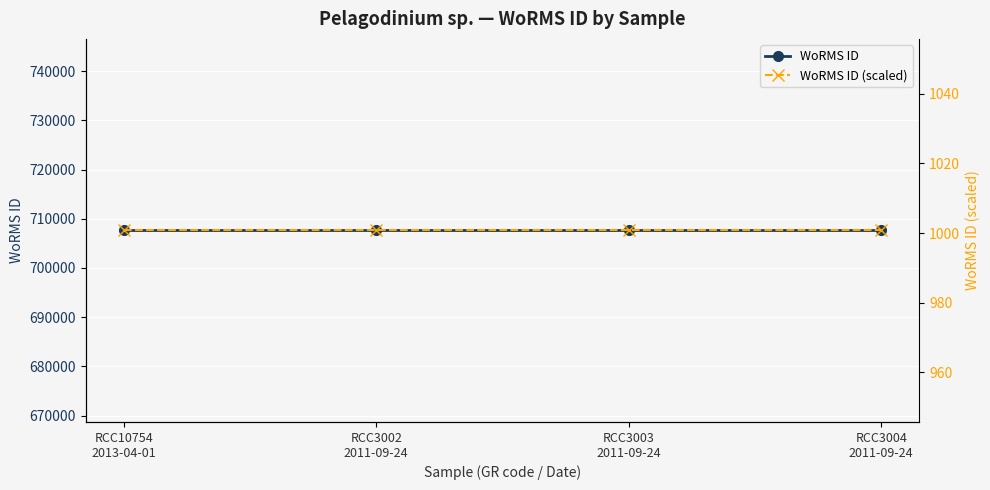

At which category does the chart reach its peak across all series?

RCC10754
2013-04-01